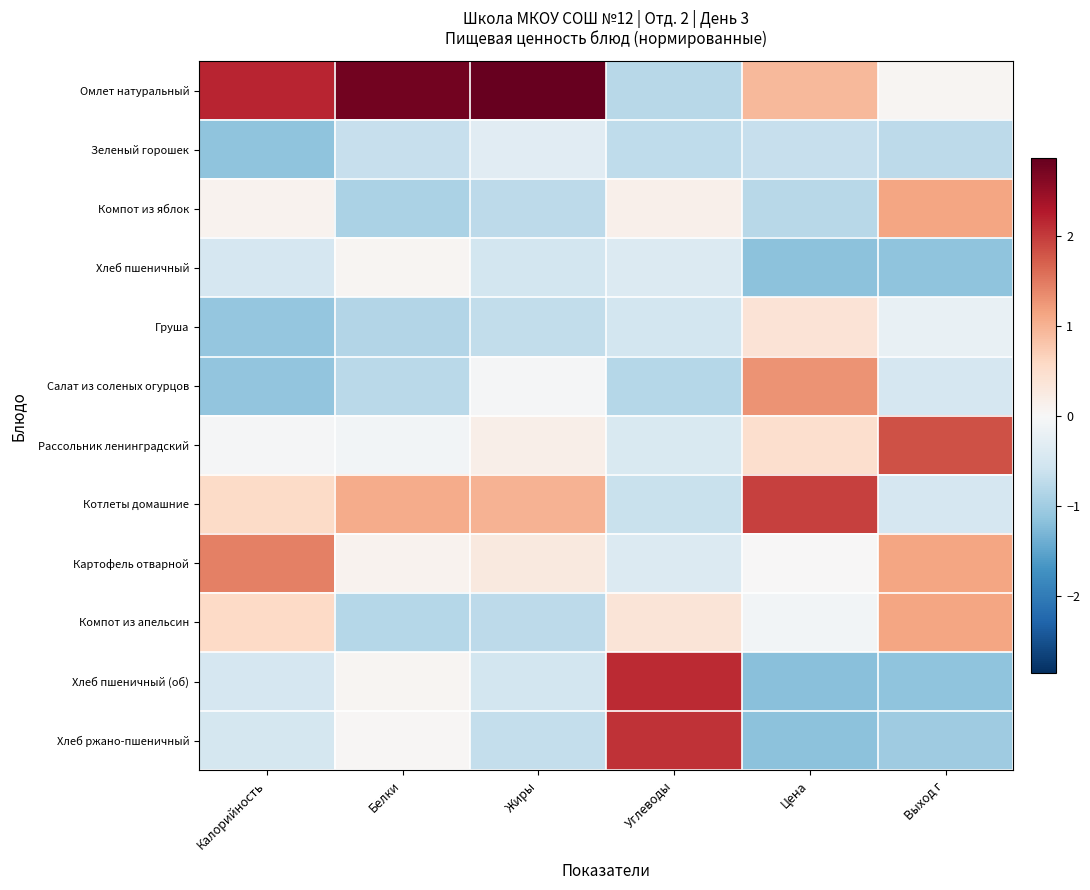

What is the spread (max minus min) of values at Белки?

3.7